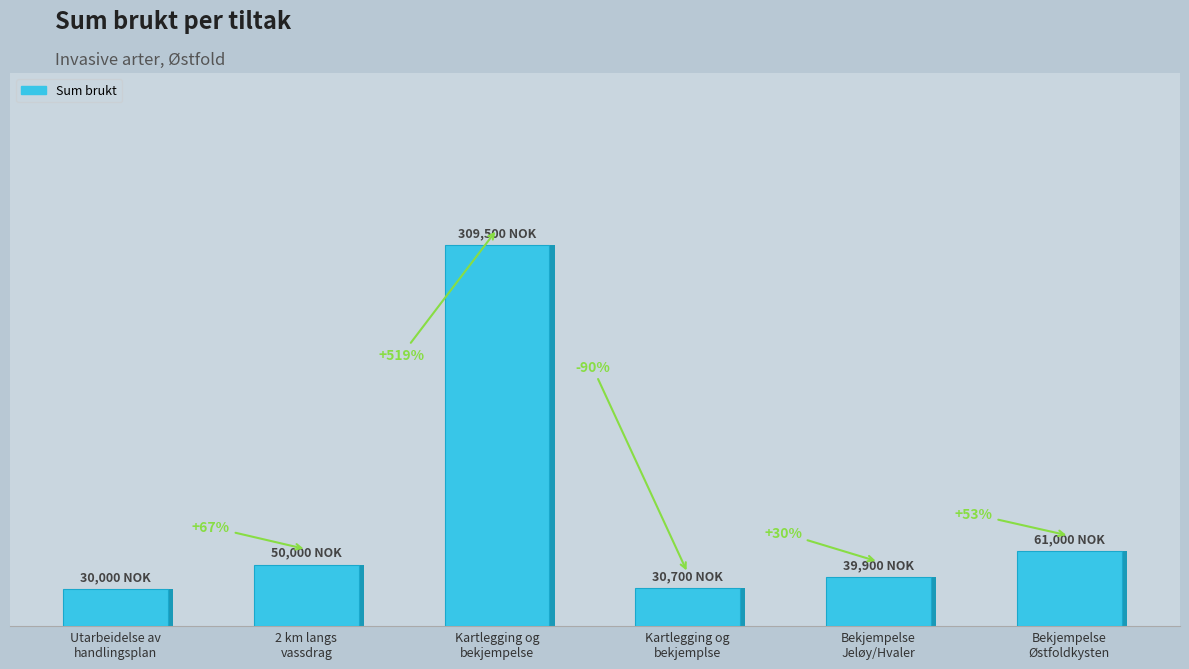

What is the value of the 6th bar from the left?

61000